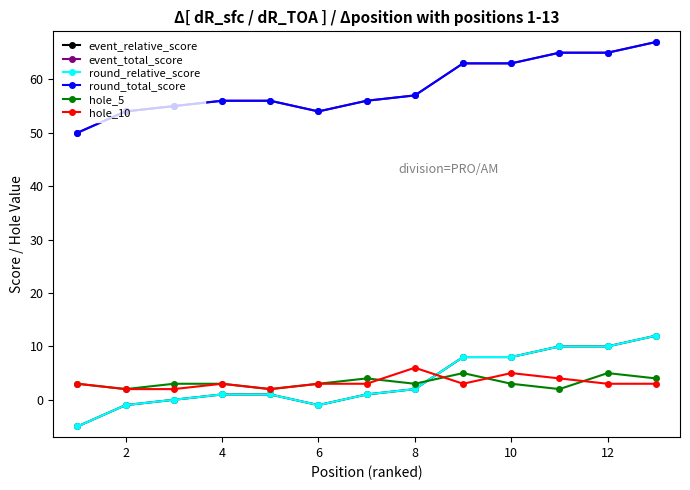

Which series has the largest total across all categories?

event_total_score